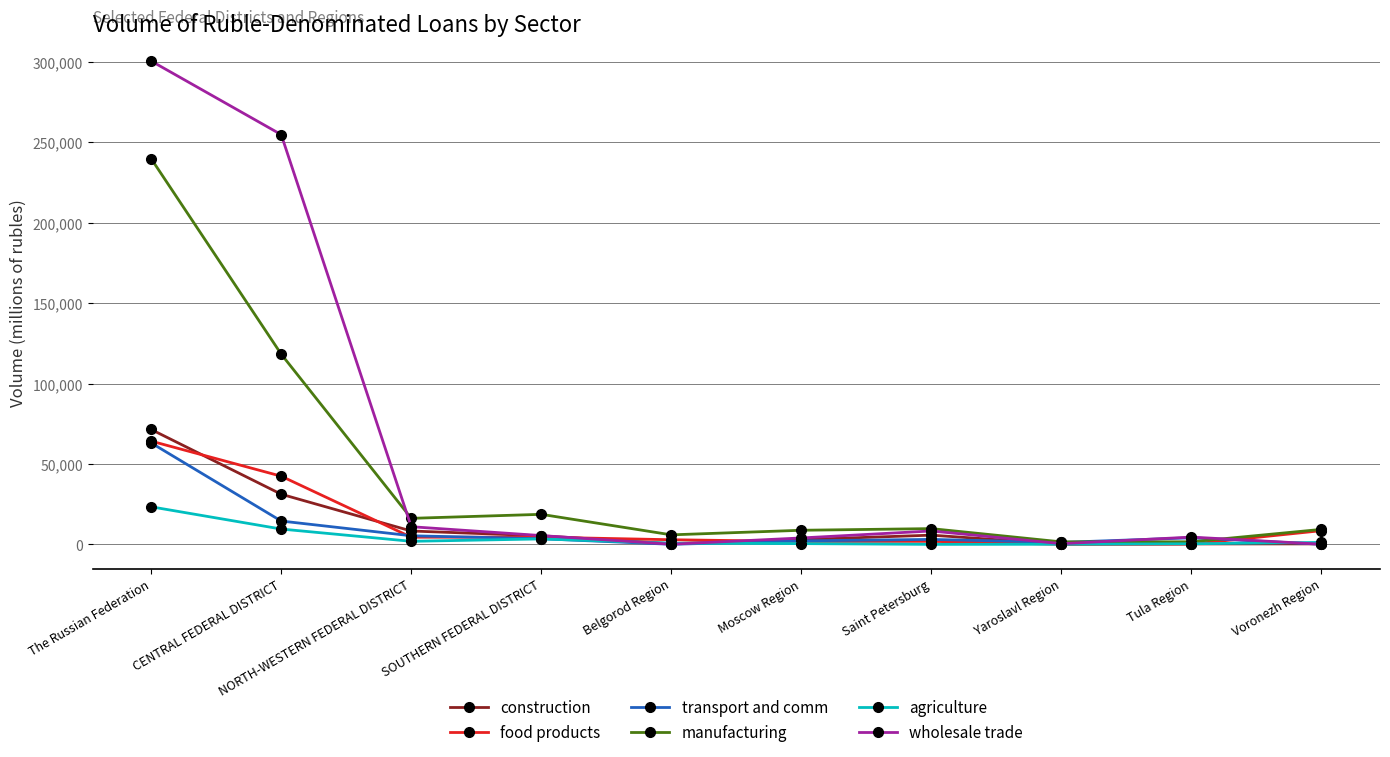

Is it true that construction equals 8316 at NORTH-WESTERN FEDERAL DISTRICT?

True